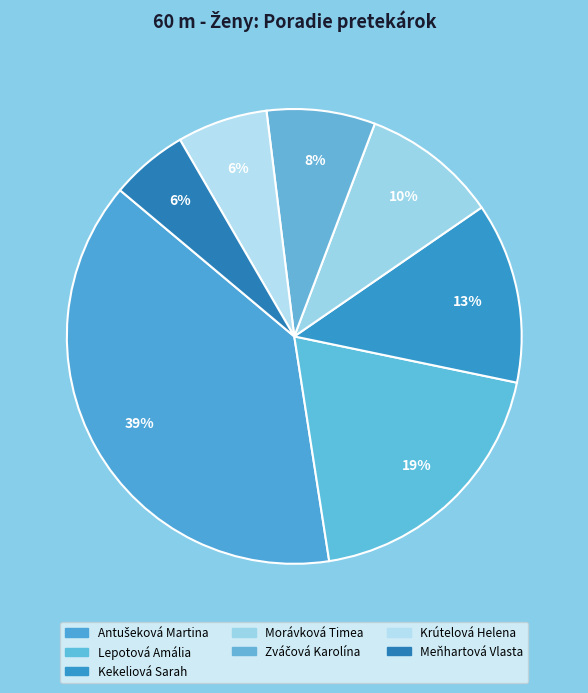

To the nearest percent, what is the difference between the largest and smallest slice percentages?

33%